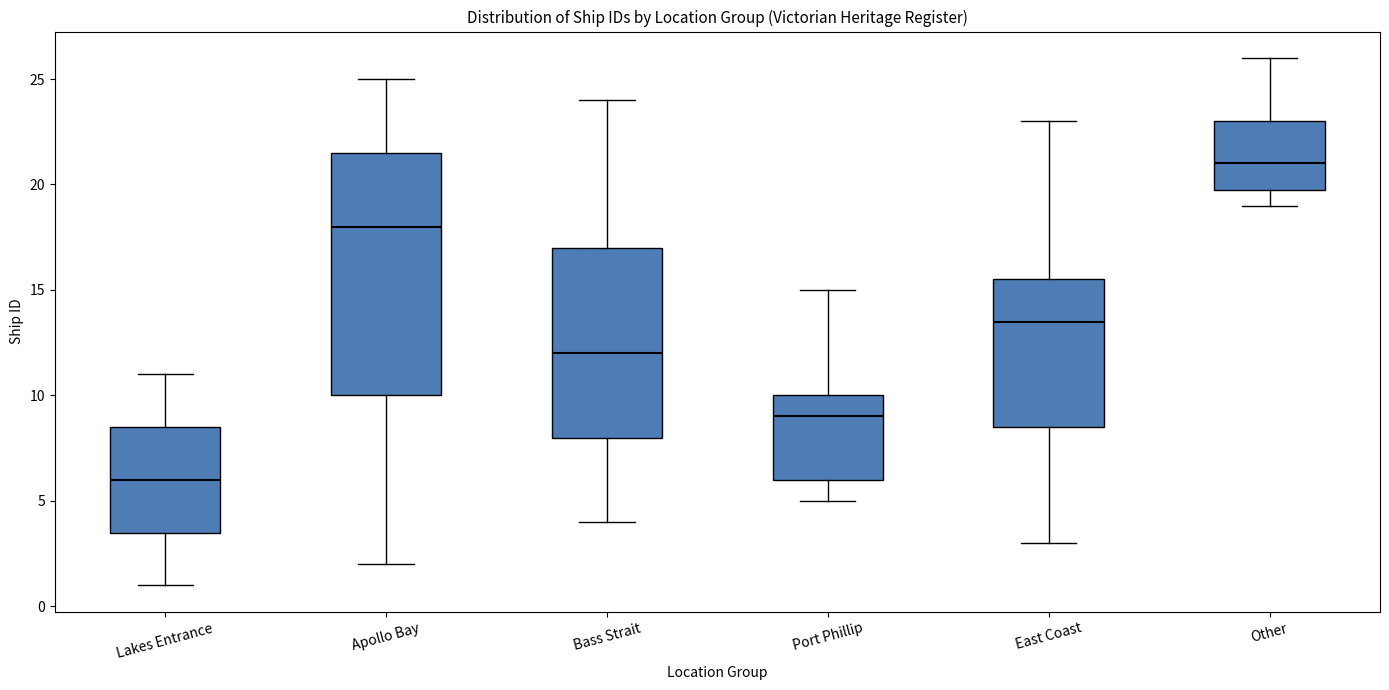

Which box's median line is the highest?

Other